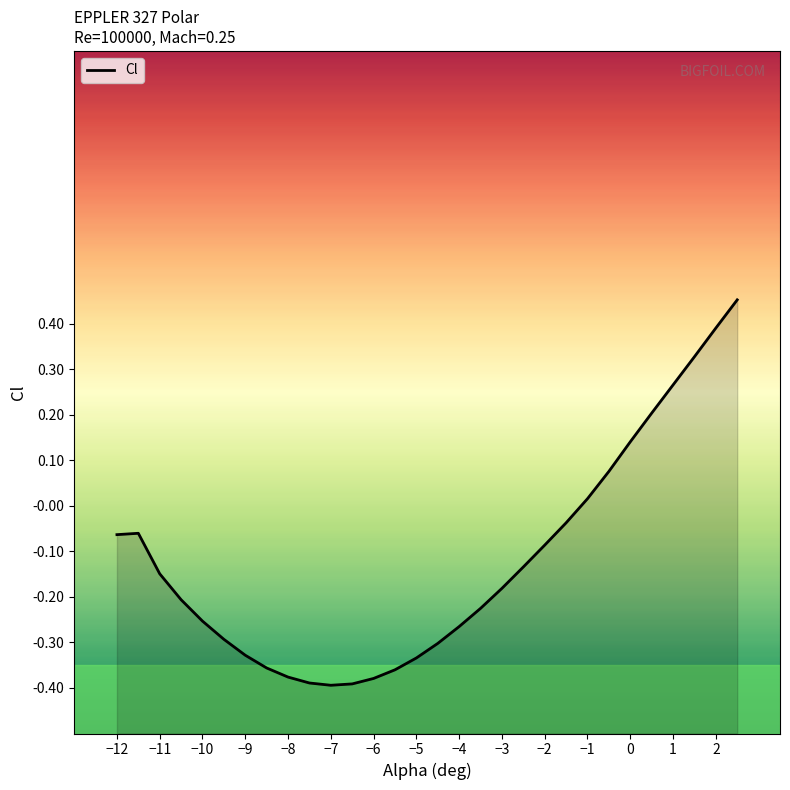

Does the chart display data point markers on the line(s)?

No